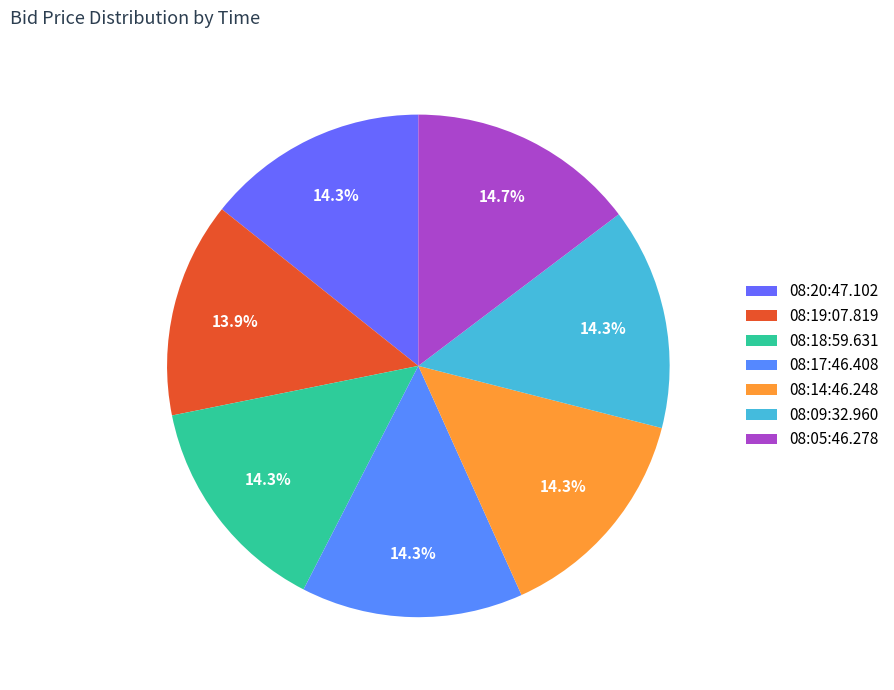

To the nearest percent, what portion does 08:05:46.278 represent?

15%